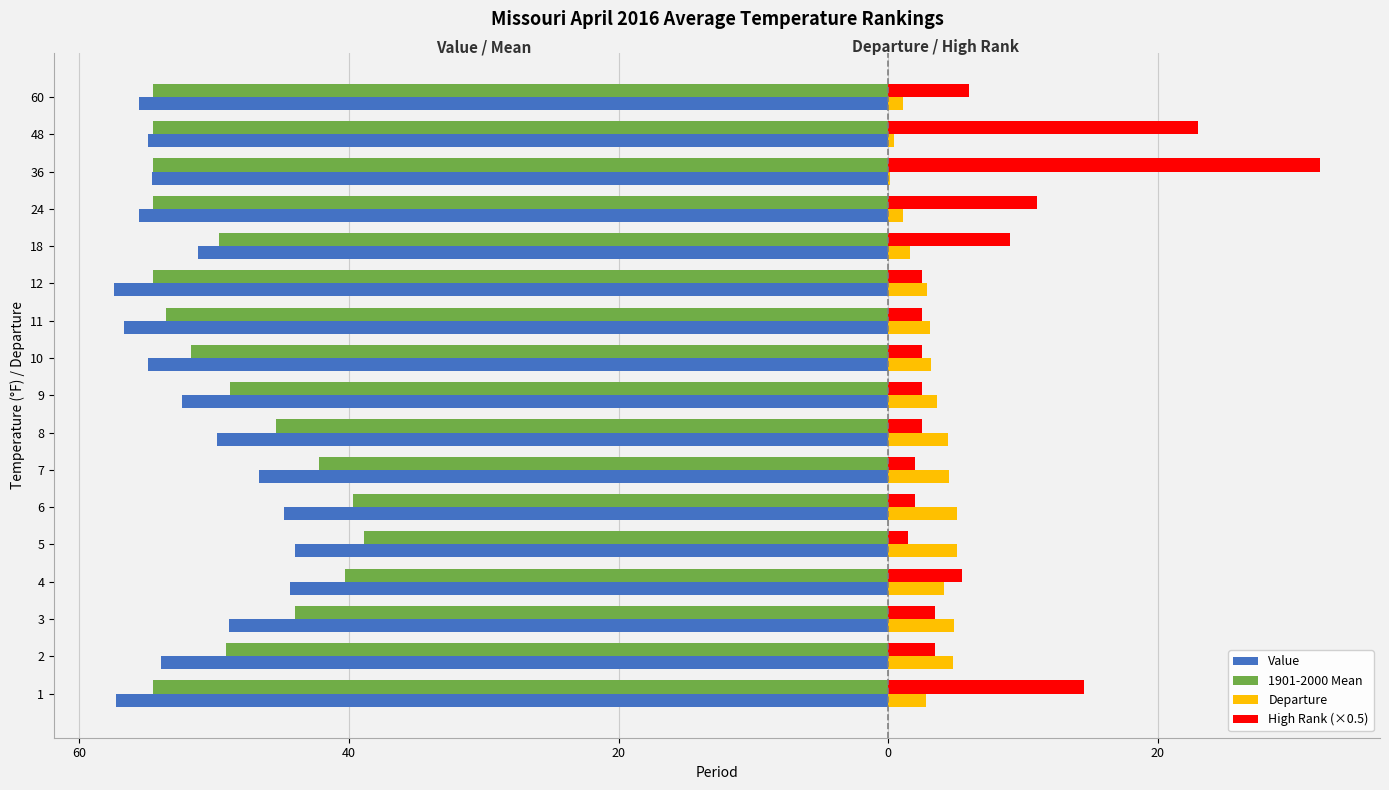

What is the sum of all Departure values?

52.8